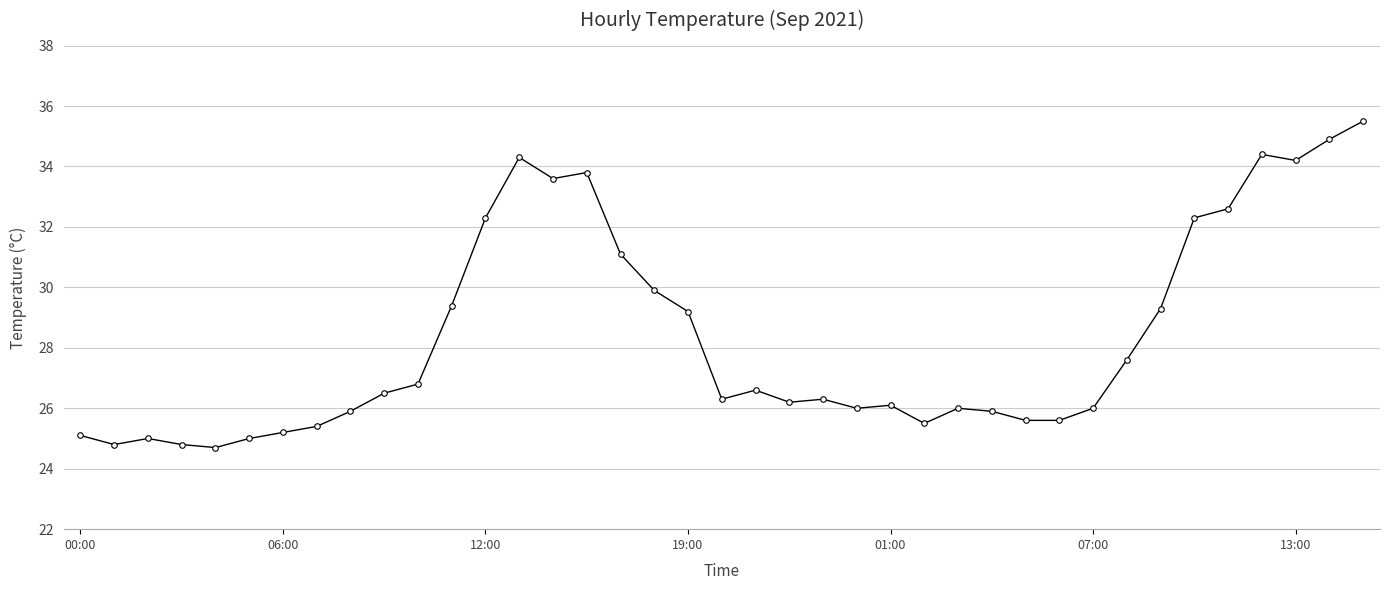

What is the difference between the maximum and second lowest values?

10.7